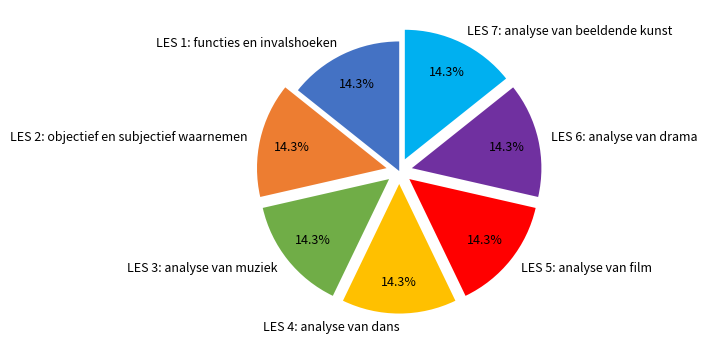

How many segments does this pie chart have?

7